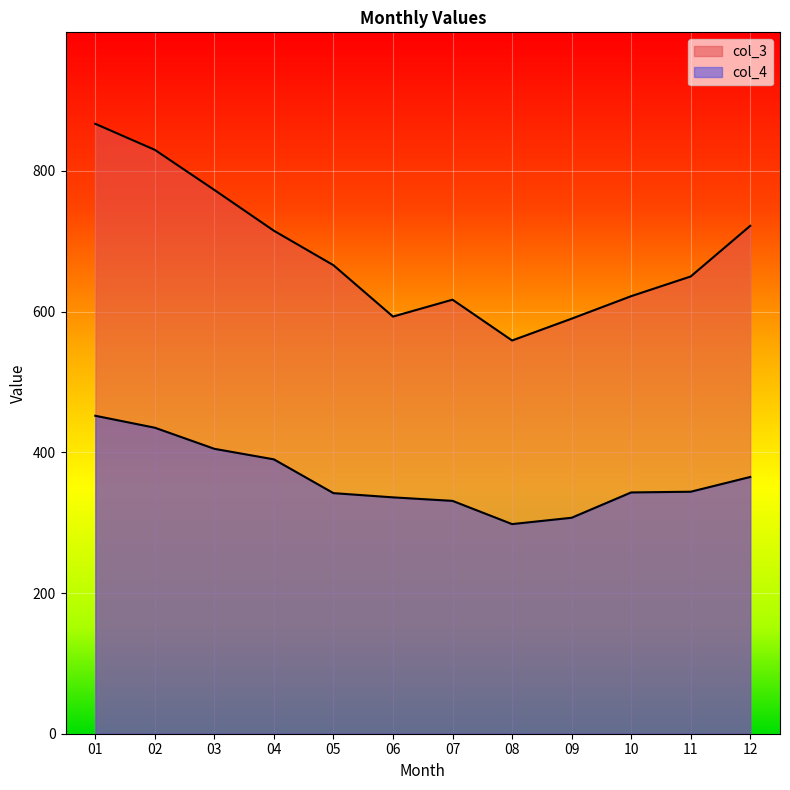

At which label is col_4 closest to 375?

12